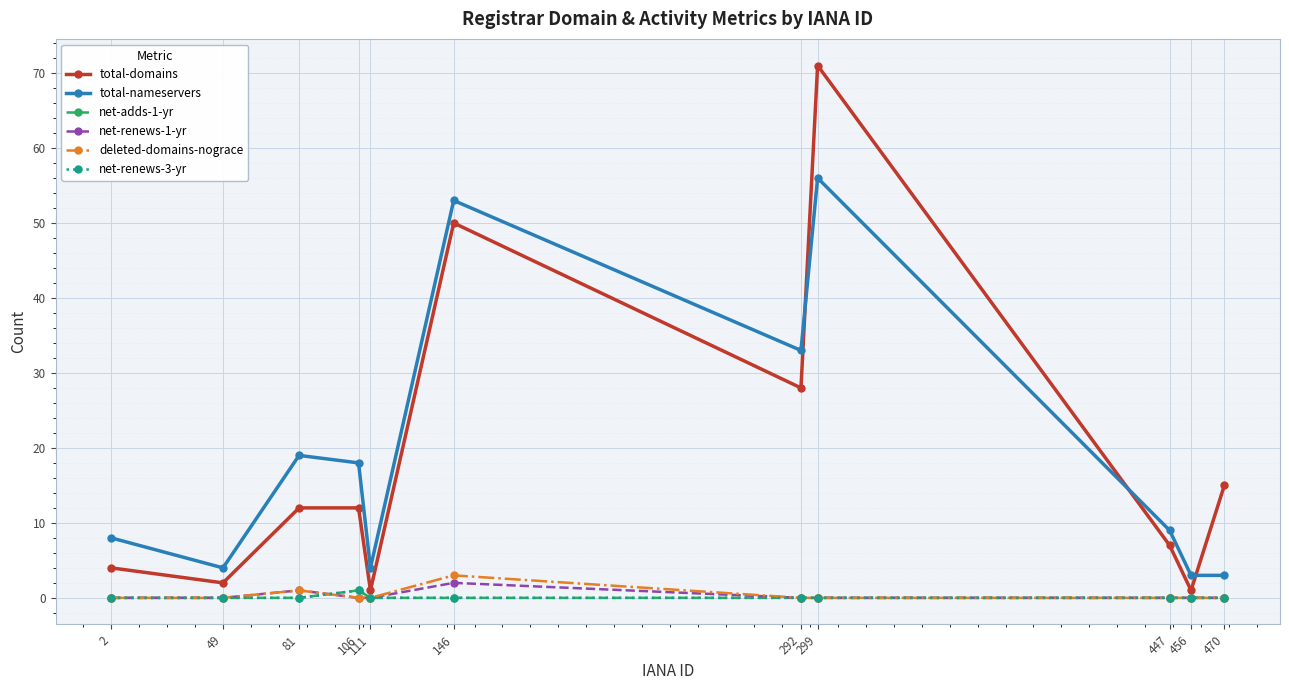

Does the chart have visible grid lines?

Yes